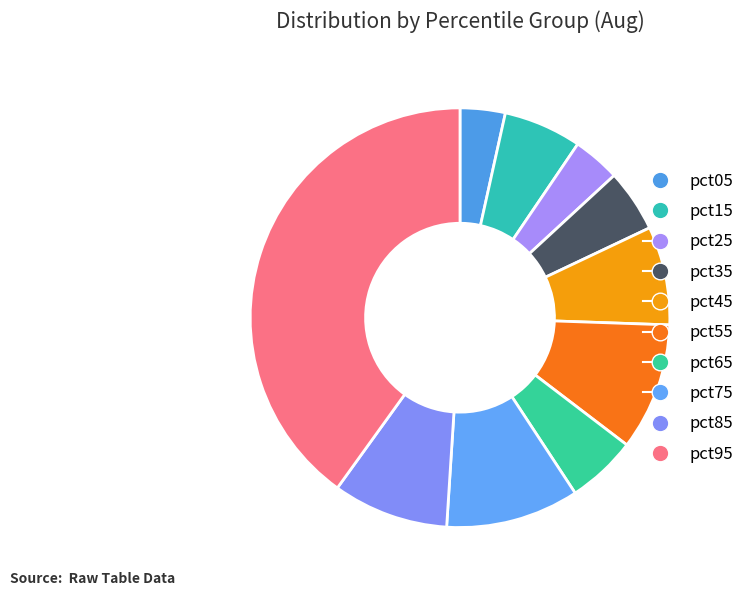

Is it true that pct15 is 1% of the pie?

False